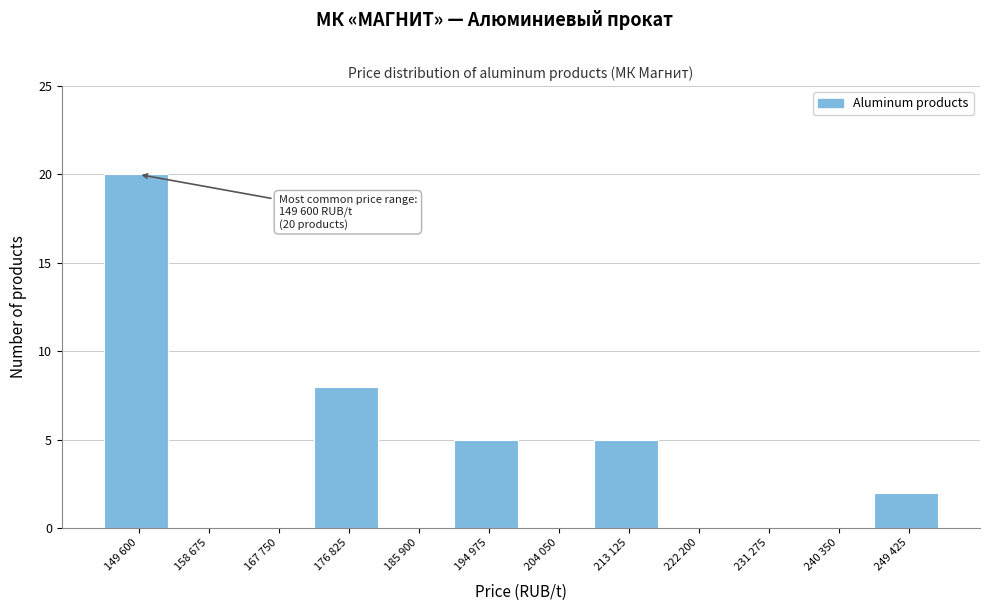

Reading left to right, transcribe all the data shown in this chart.

149 600=20	158 675=0	167 750=0	176 825=8	185 900=0	194 975=5	204 050=0	213 125=5	222 200=0	231 275=0	240 350=0	249 425=2